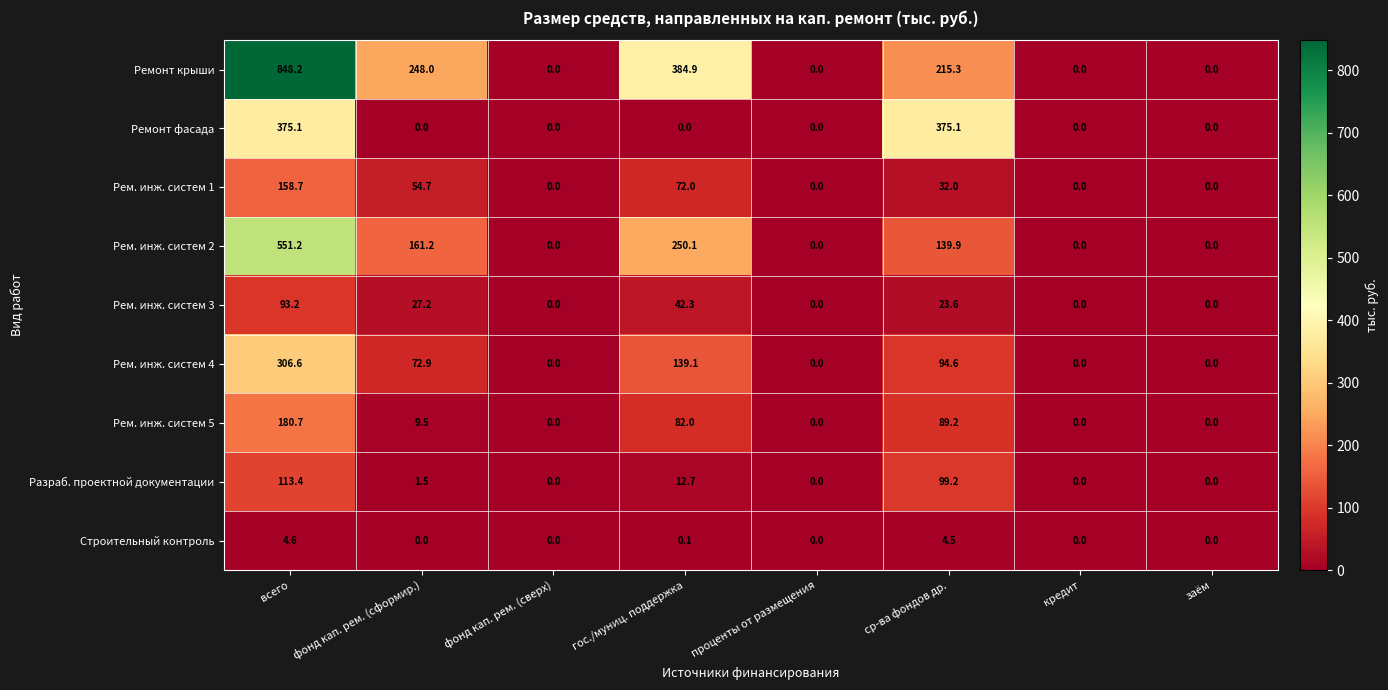

Where does the Ремонт крыши series first go above 215?

всего